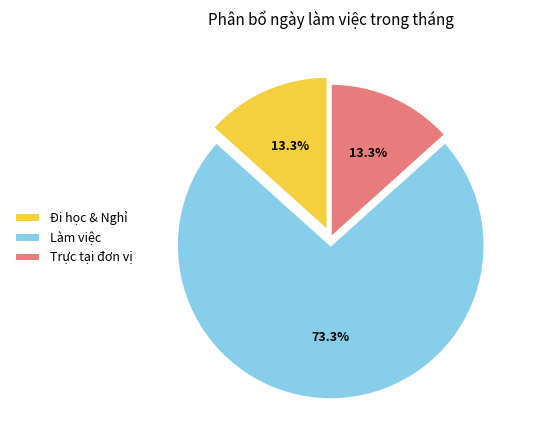

Approximately how many times larger is the value at Trực tại đơn vị compared to Đi học & Nghỉ?

1.0